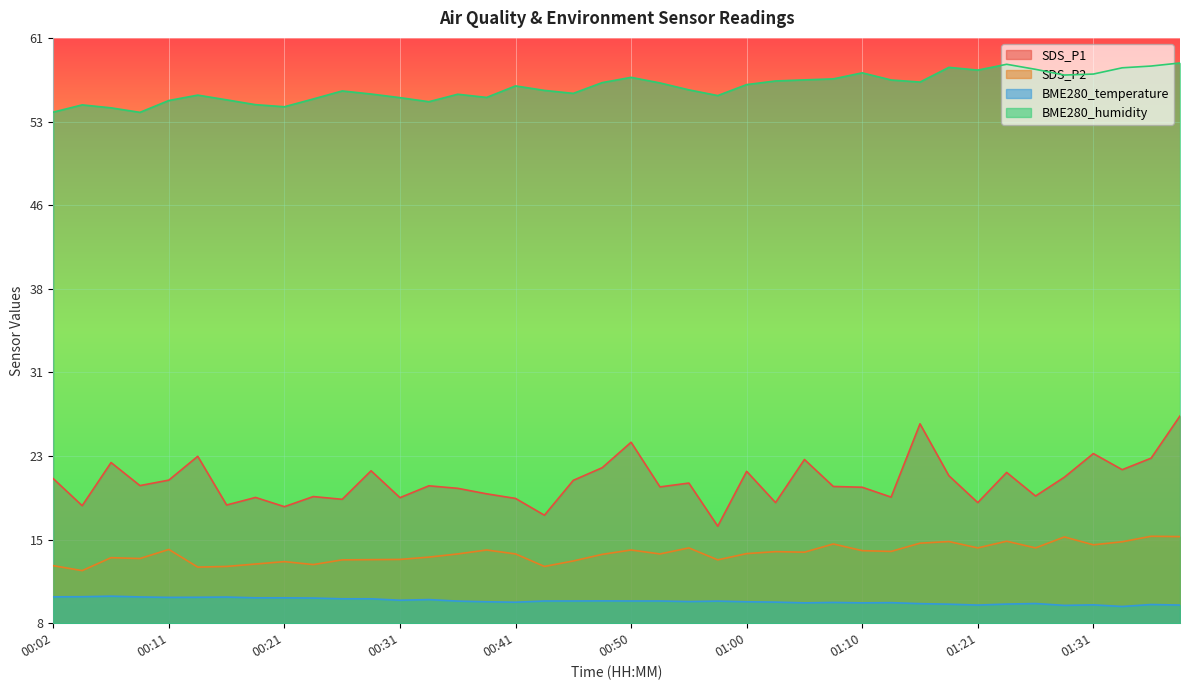

What is the average value of the BME280_humidity series?

64.1